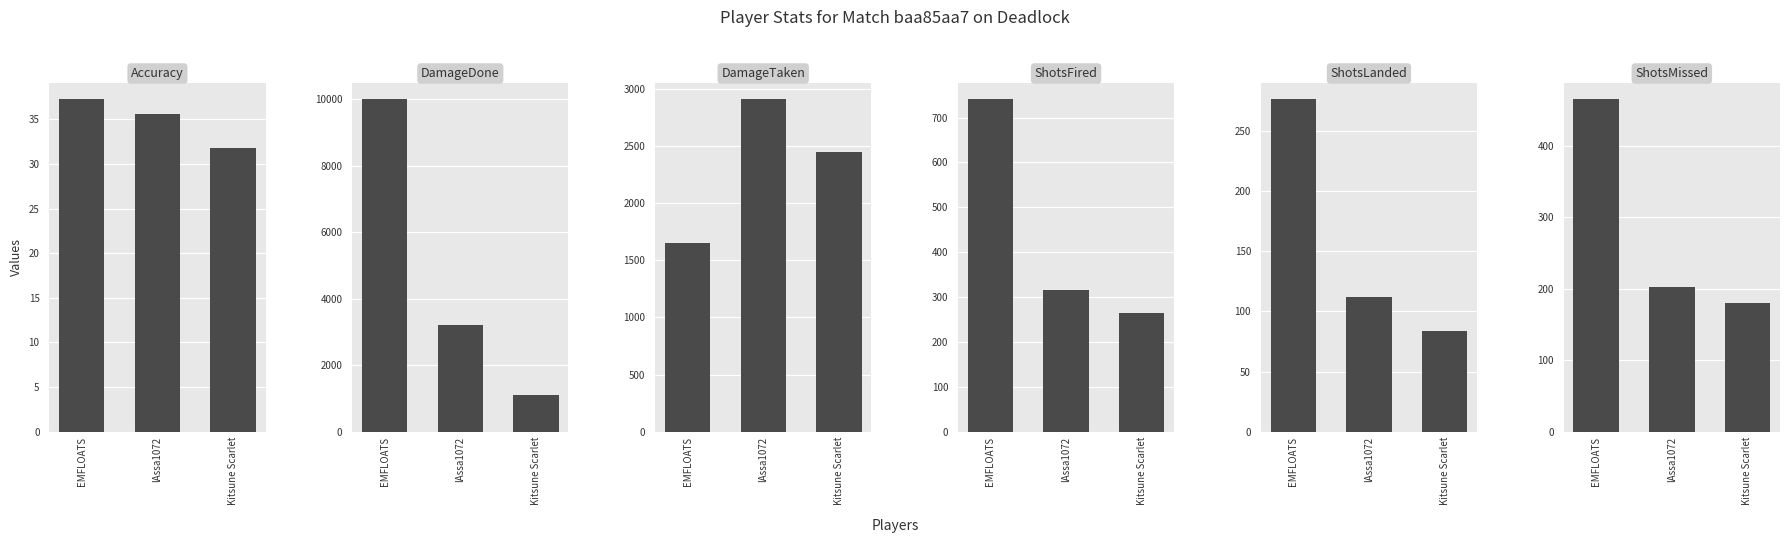

At which label does ShotsMissed first exceed 203?

EMFLOATS